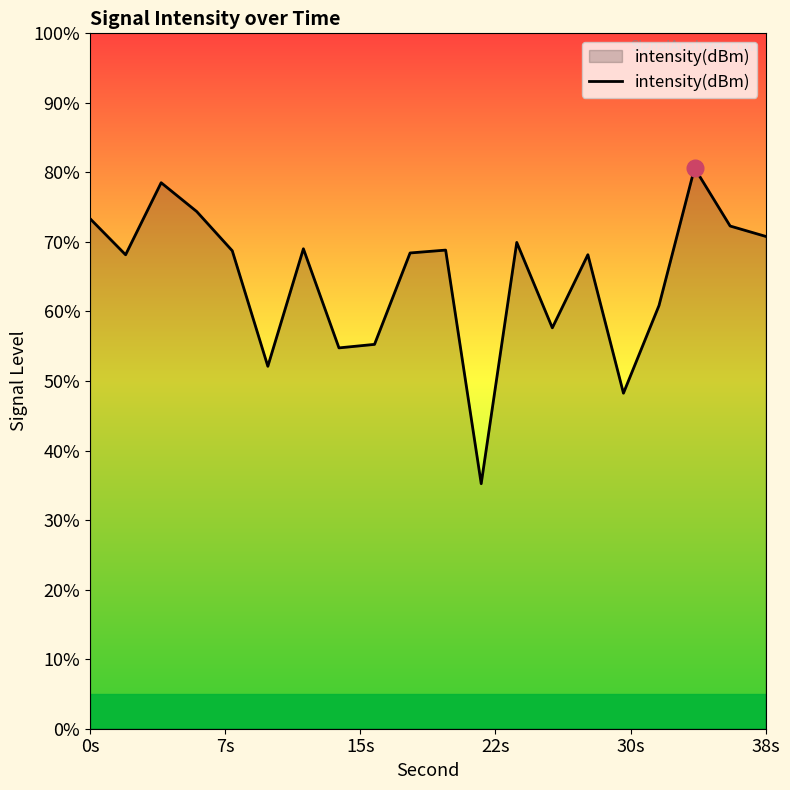

Where does the data first go above -125?

0s